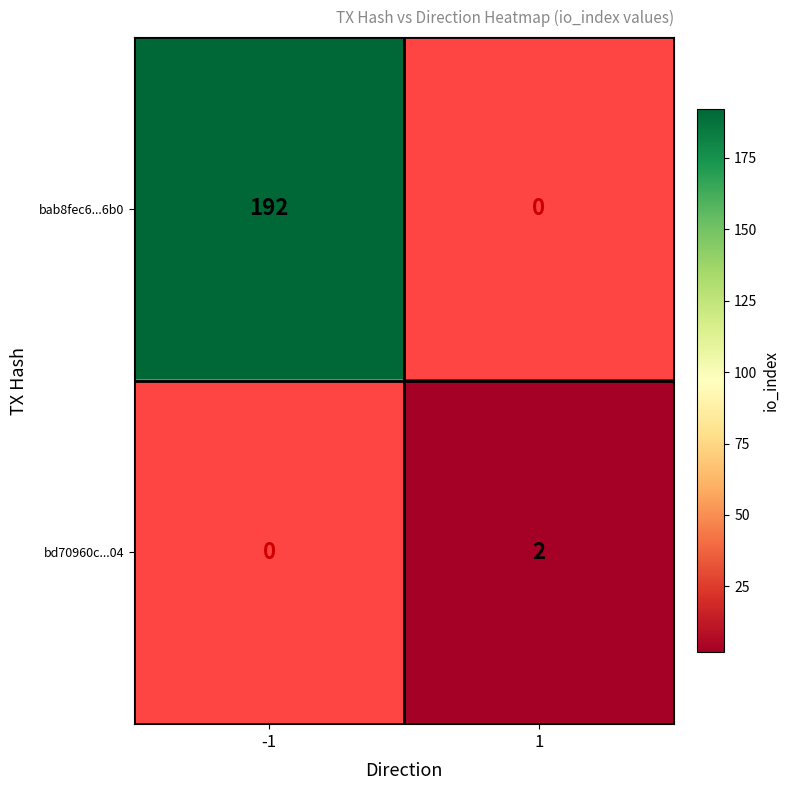

Is it true that bd70960c...04 equals 1 at 1?

False